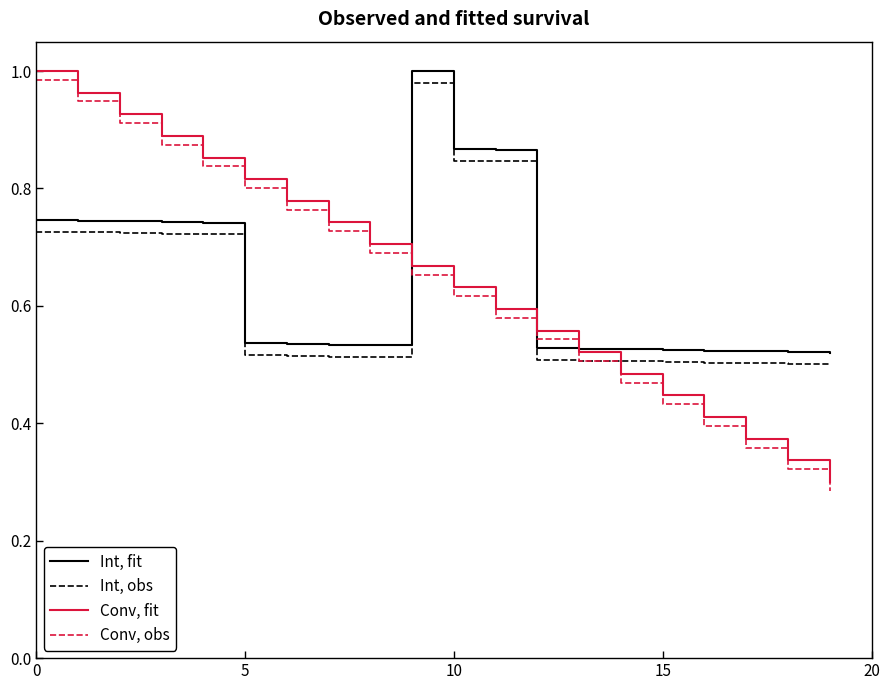

True or false: Int, obs and Int, fit cross at least once.

False